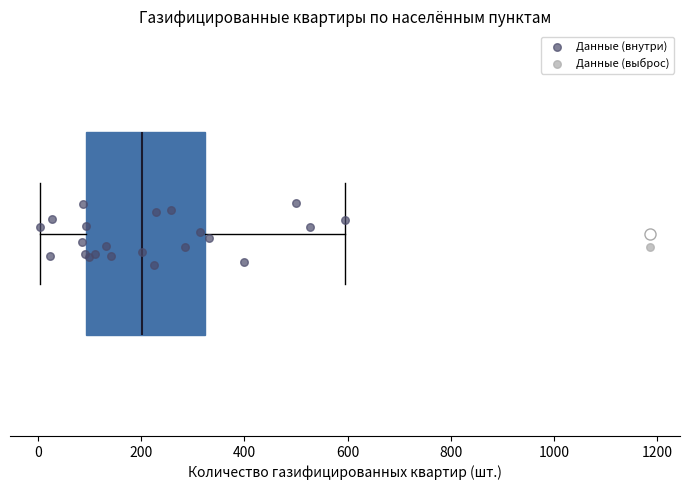

Transcribe this box plot: give where the median line is, the range the box spans, and where the two whiskers end, as read against the x-axis. The values are not printed on the chart, so give them approximately, as read against the axis.

median 200, box 100 to 320, whiskers 0 to 600